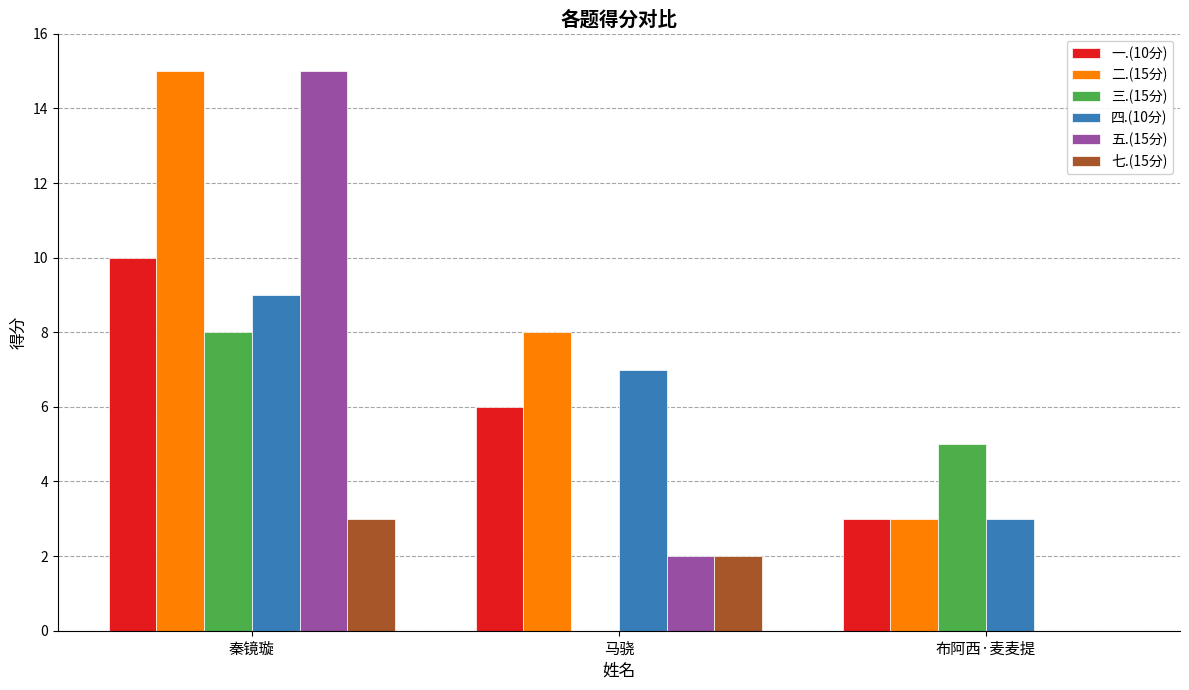

What is the sum of all 一.(10分) values?

19